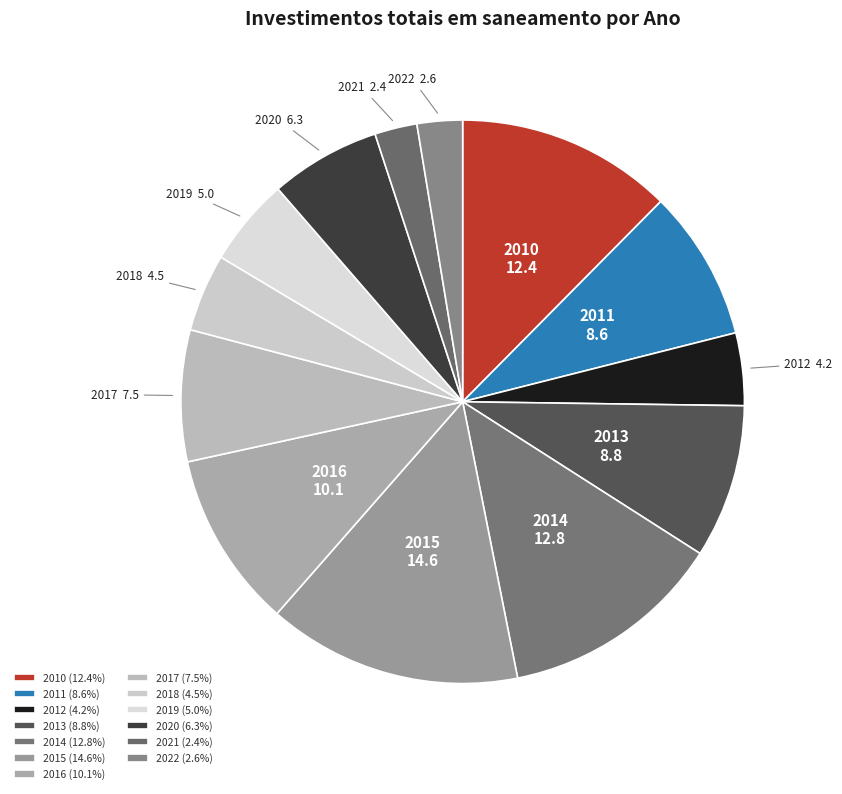

Approximately how many times larger is the value at 2011 compared to 2012?

2.1